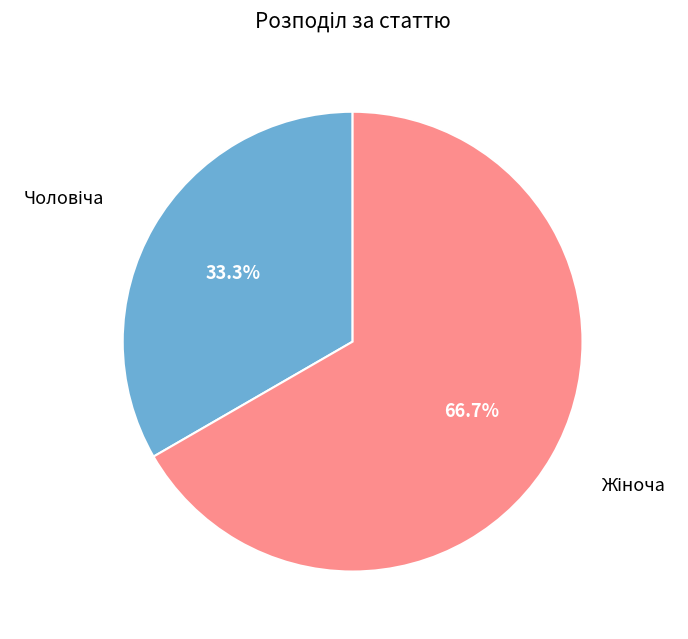

Does any single category account for the majority?

Yes